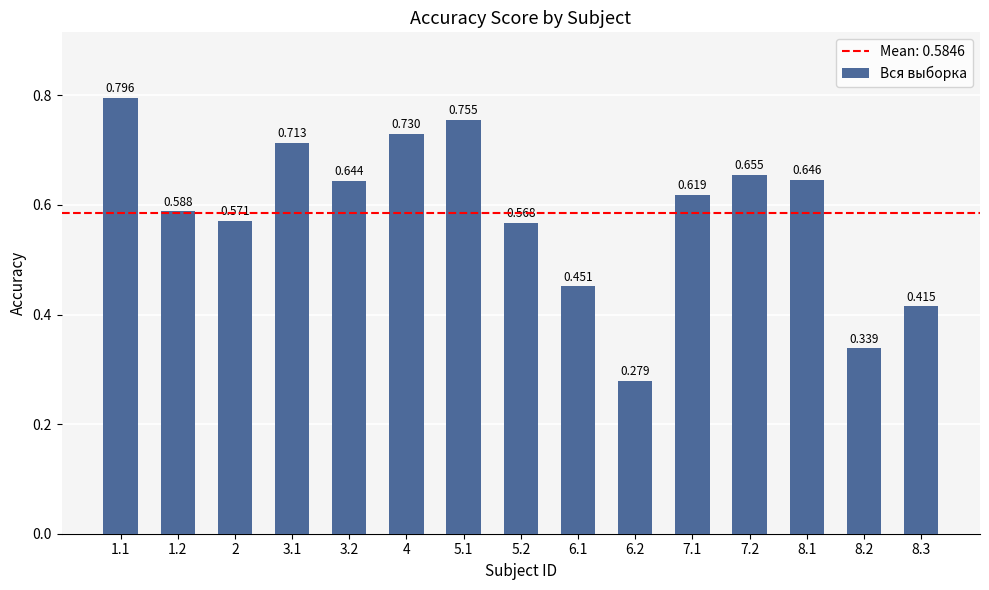

Which has a higher value, 8.2 or 5.2?

5.2